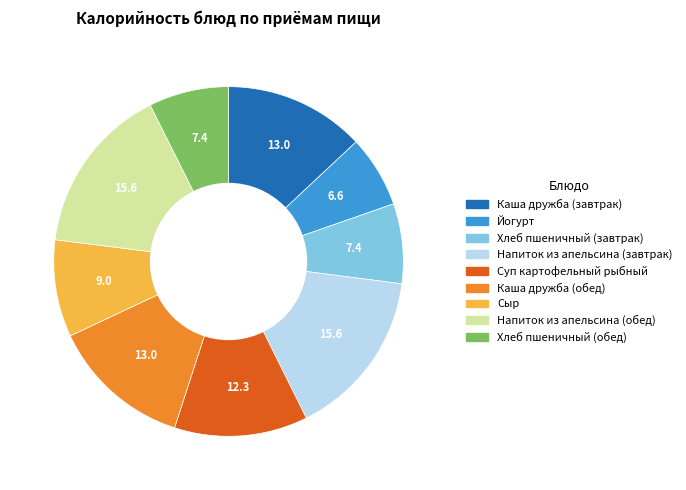

Is Хлеб пшеничный (завтрак) the majority of the pie?

No